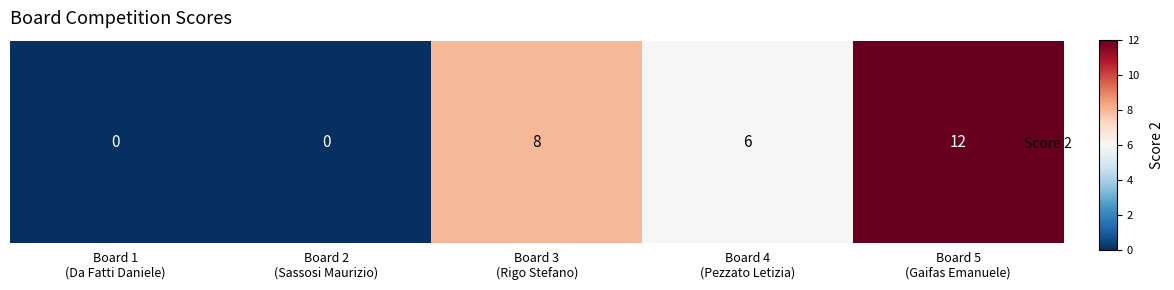

What is the sum of all values?

26